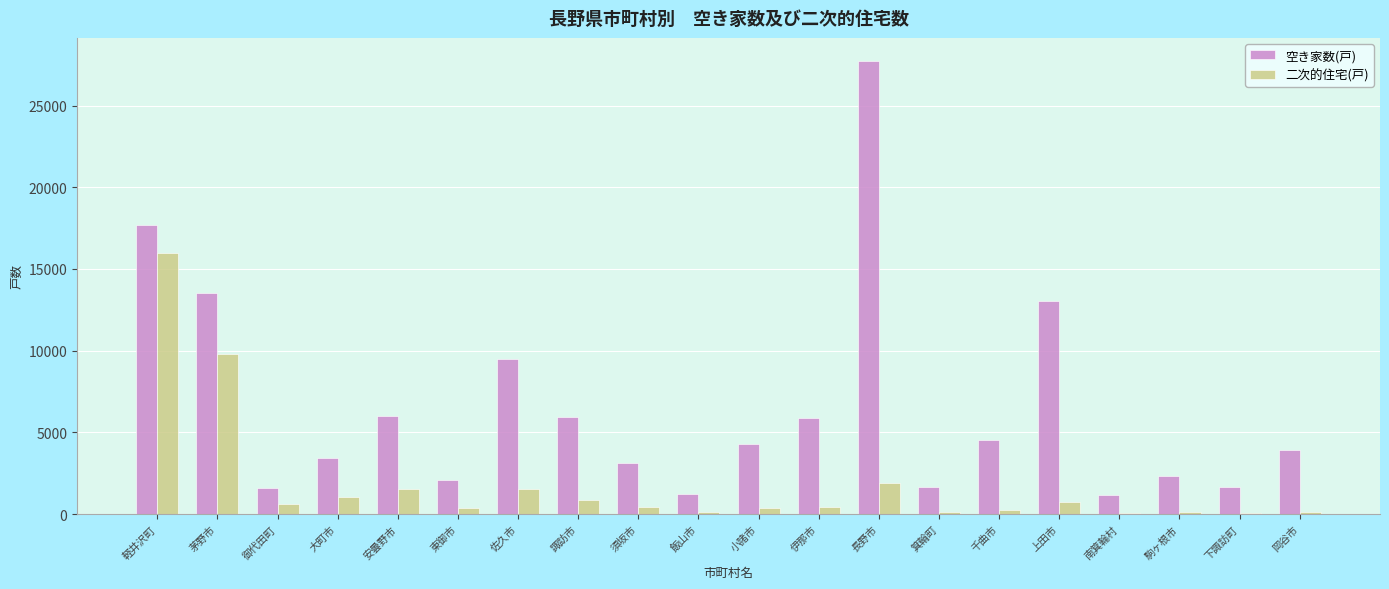

What is the maximum value shown in the chart?

27750